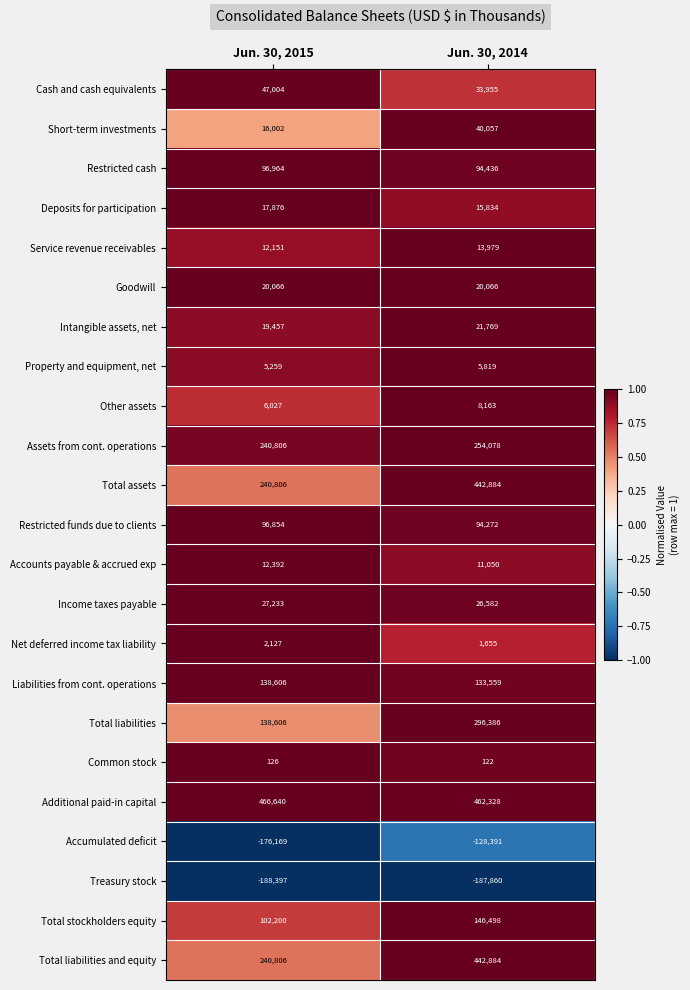

What is the average value of the Accounts payable & accrued exp series?

11721